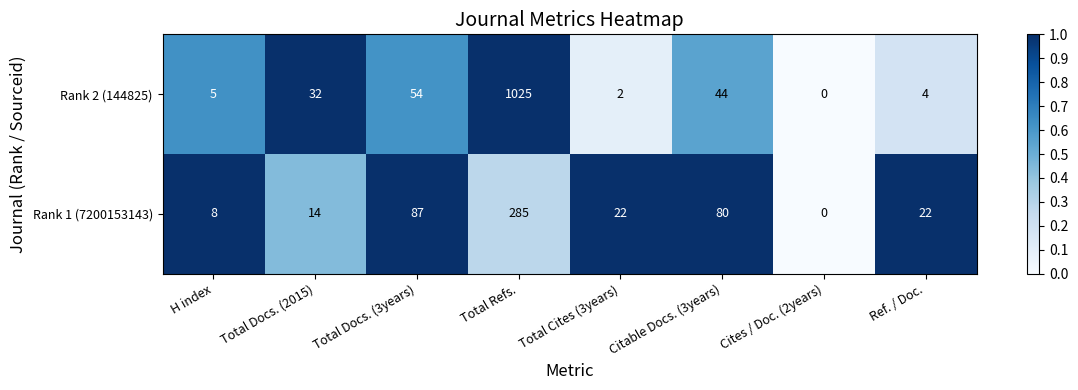

How many values in the Rank 2 (144825) series are below 32?

4